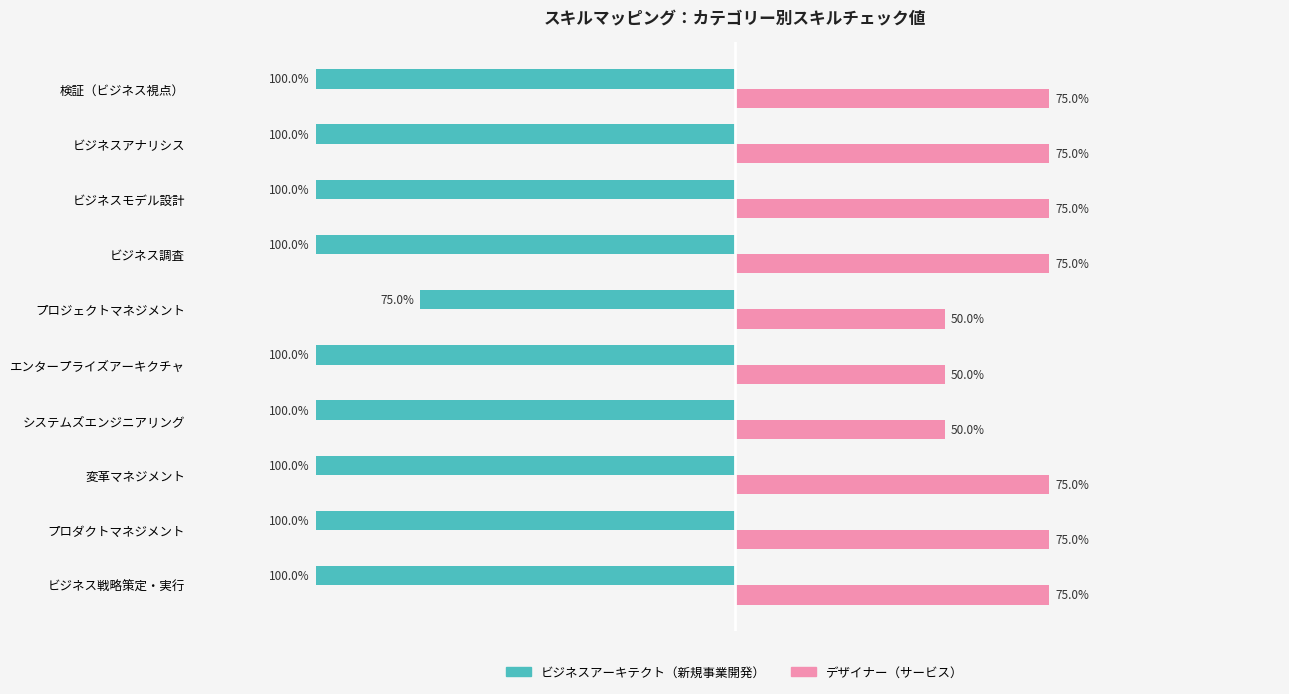

Reading right to left, extract all data points from this chart.

ビジネスアーキテクト（新規事業開発）: 100	100	100	100	75	100	100	100	100	100
デザイナー（サービス）: 75	75	75	75	50	50	50	75	75	75